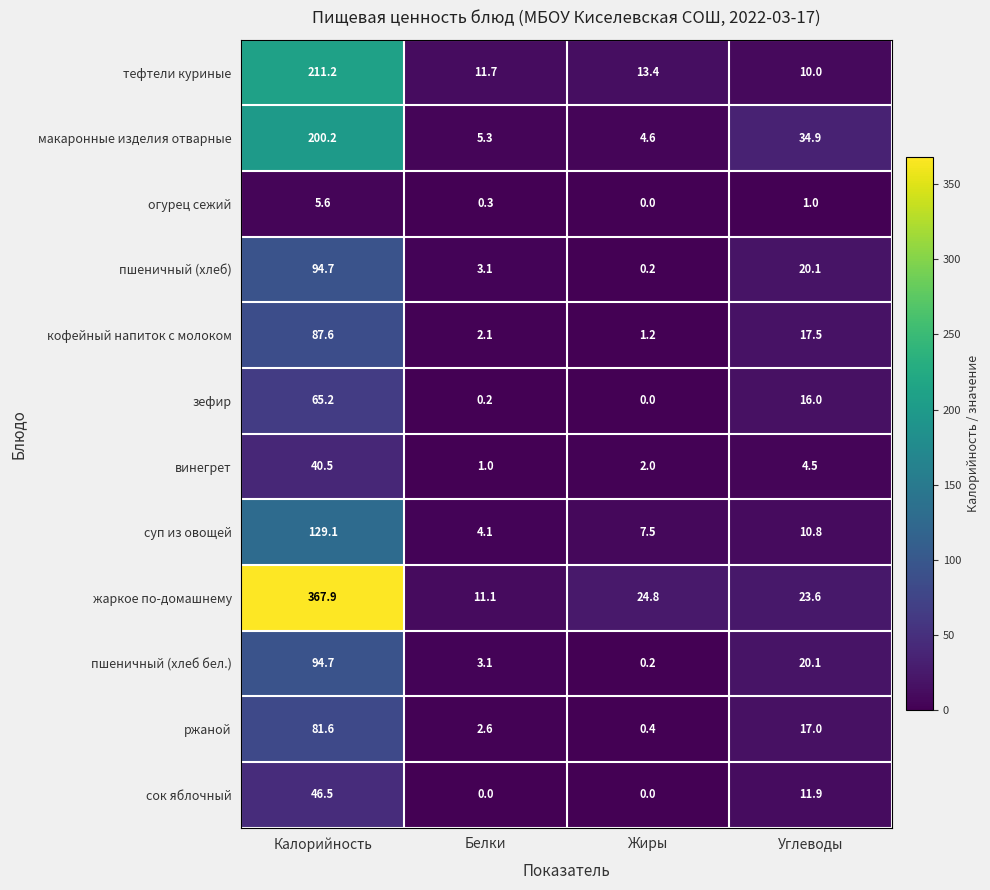

Read the ржаной value at Калорийность.

81.6